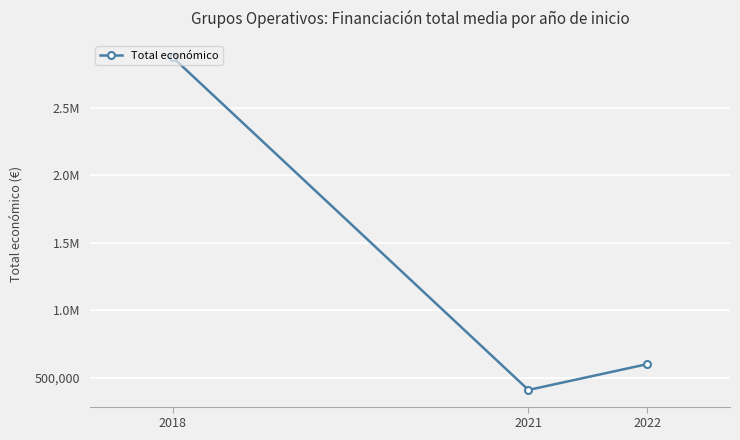

Where does the data first go above 599022?

2018